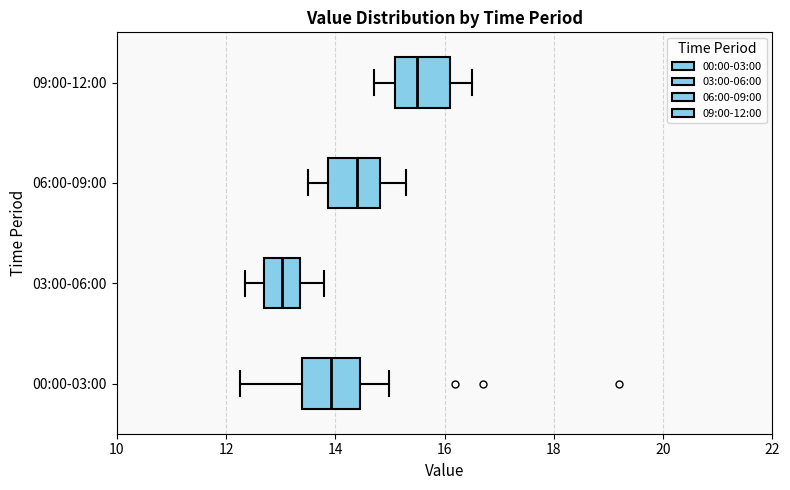

Where is the right edge of the box for 00:00-03:00 on the x-axis? The values are not printed on the chart, so give them approximately, as read against the axis.

14.4